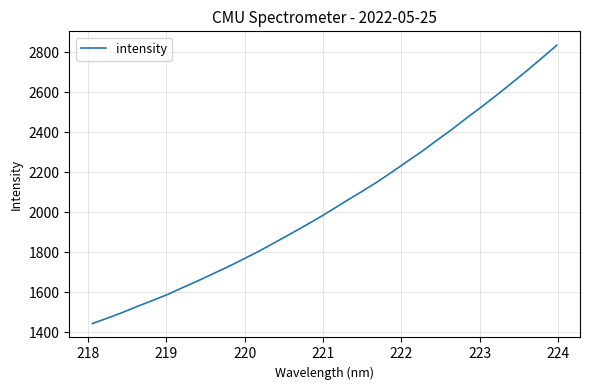

What is the maximum value shown in the chart?

2835.9